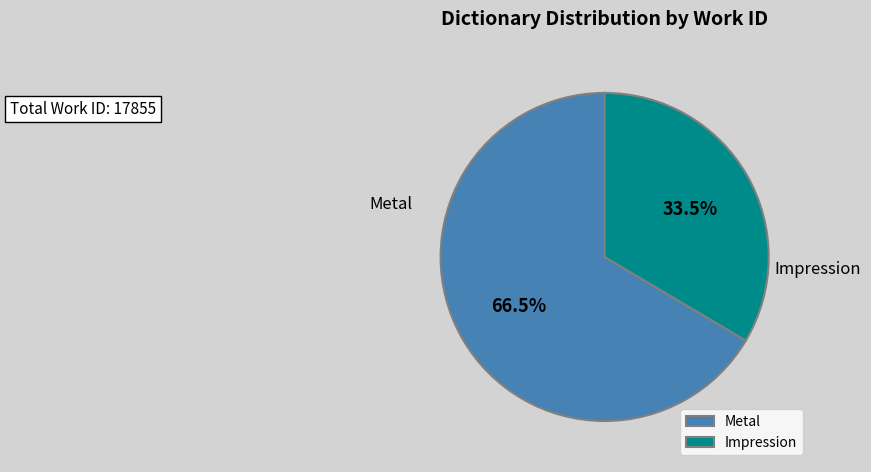

How many segments does this pie chart have?

2